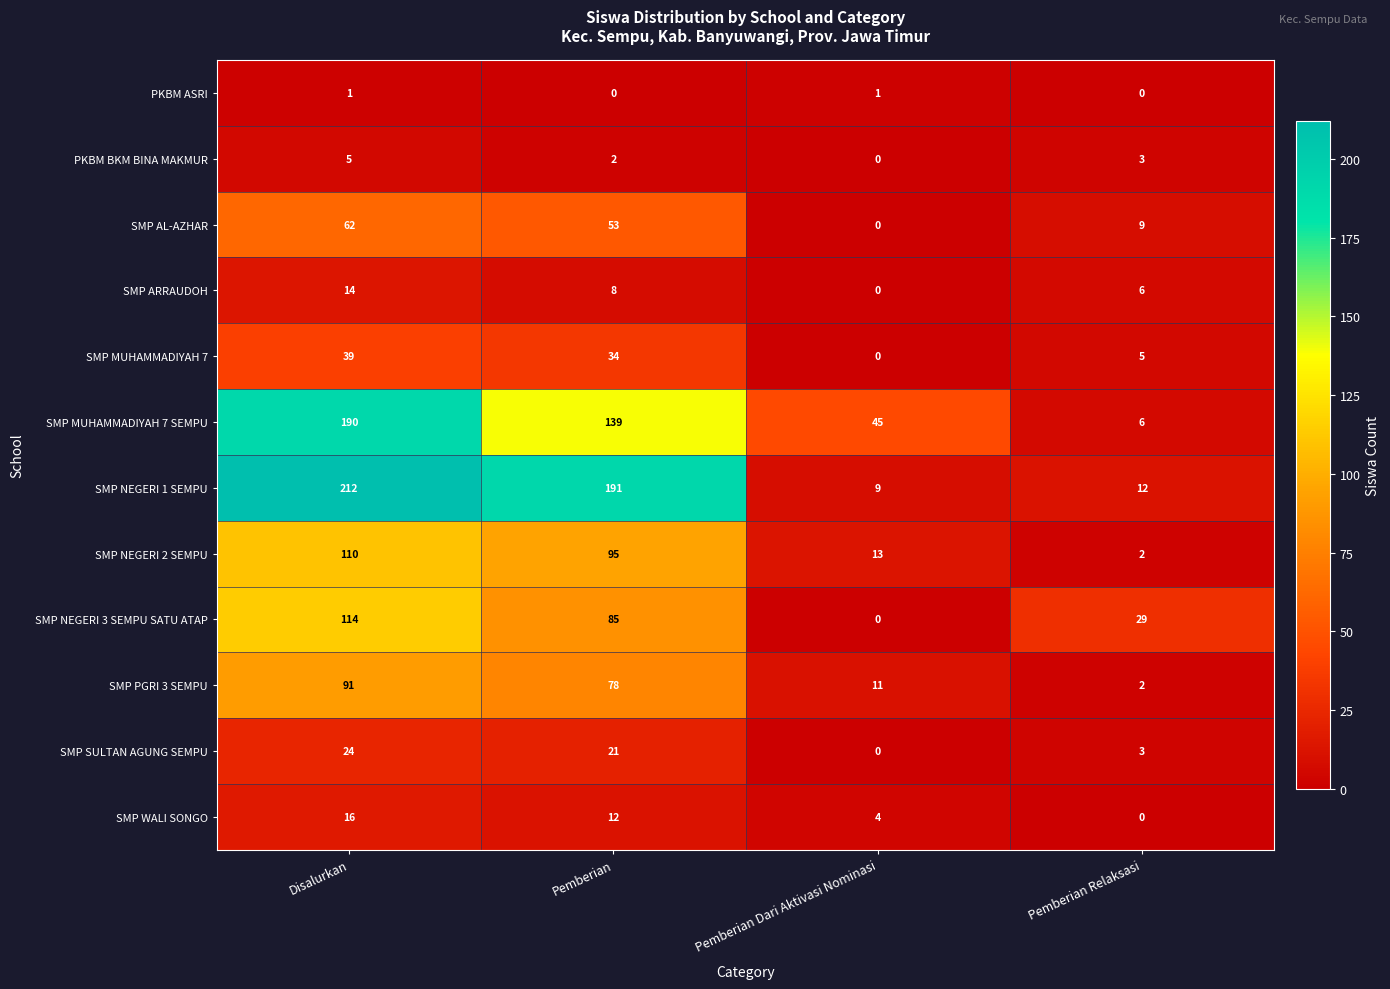

Which series has the largest total across all categories?

SMP NEGERI 1 SEMPU